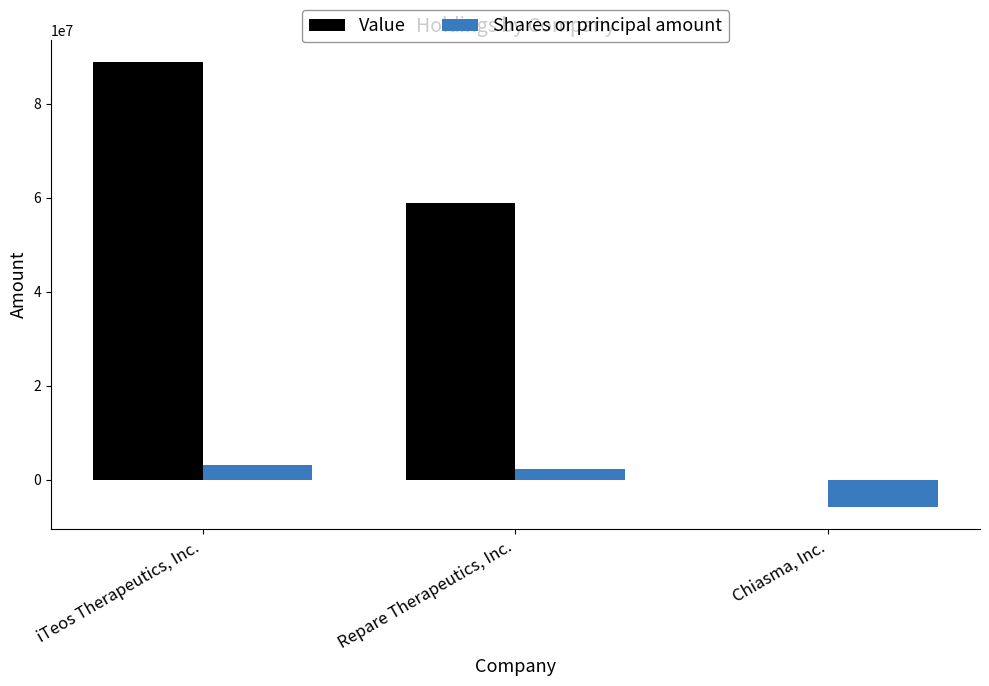

At which category is the sum across all series the highest?

iTeos Therapeutics, Inc.